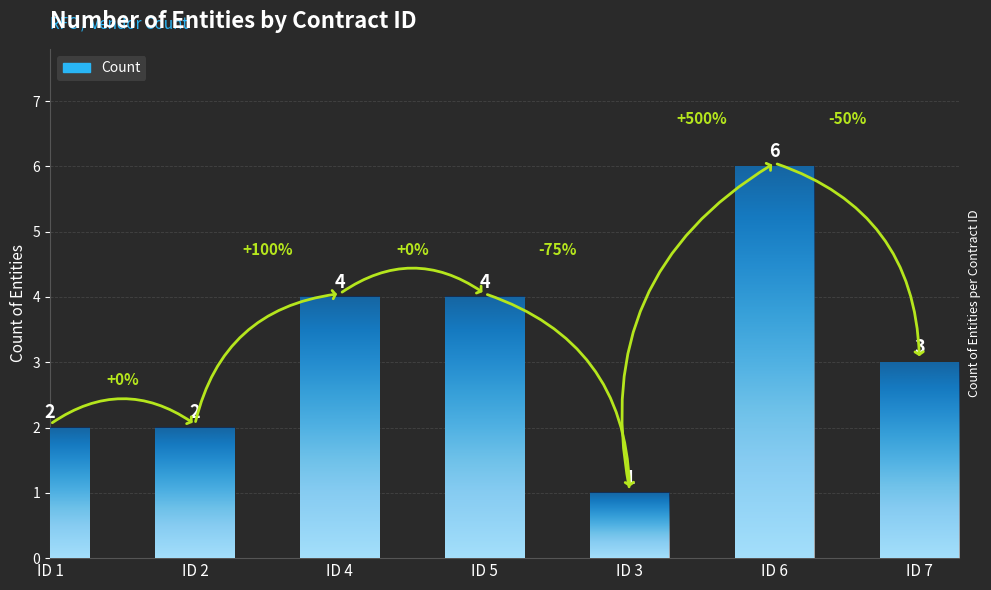

What value does the data have at ID 6?

6